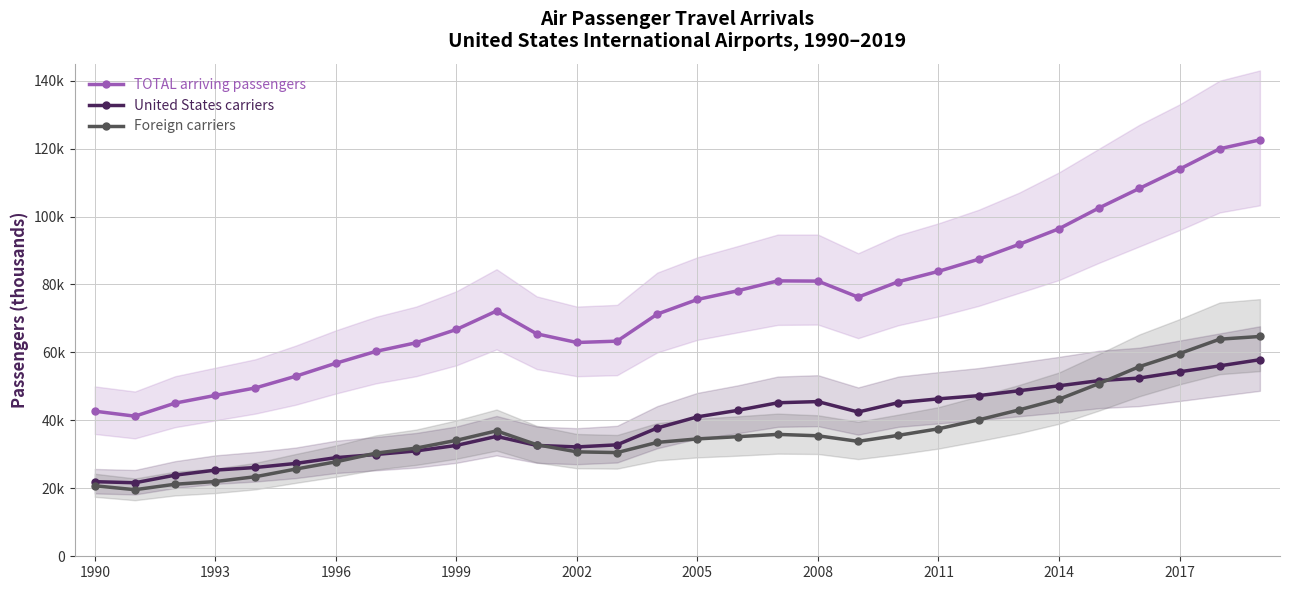

Does the chart have visible grid lines?

Yes